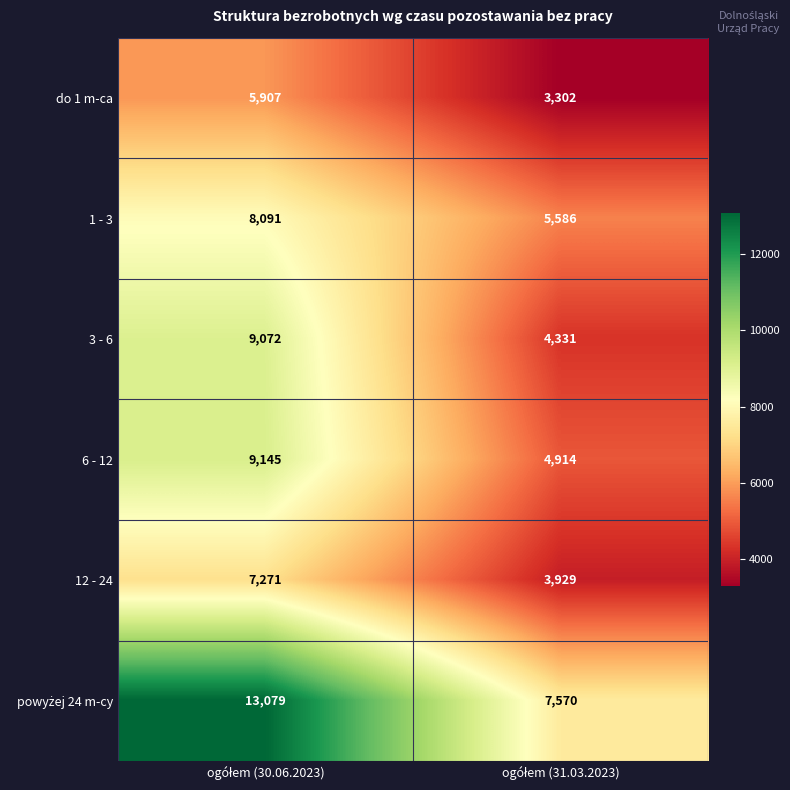

What is the greatest value displayed?

13079